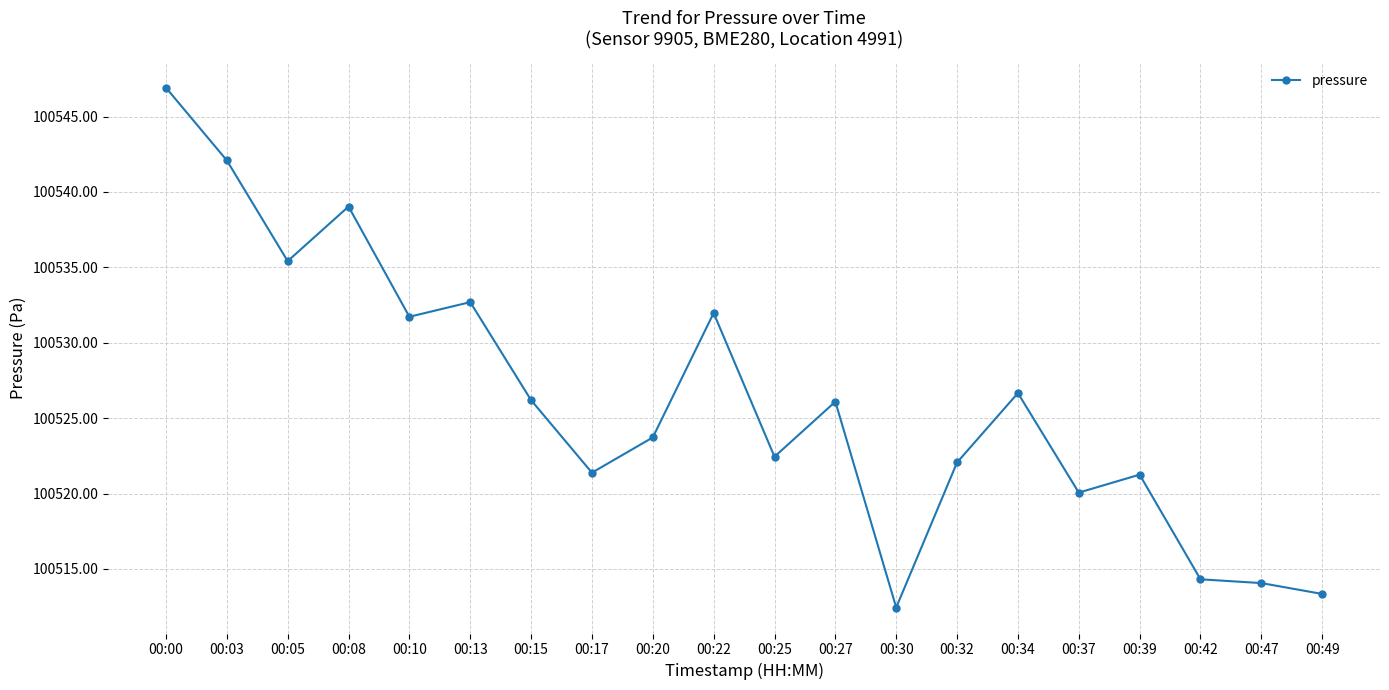

What value does the data have at 00:47?

100514.1